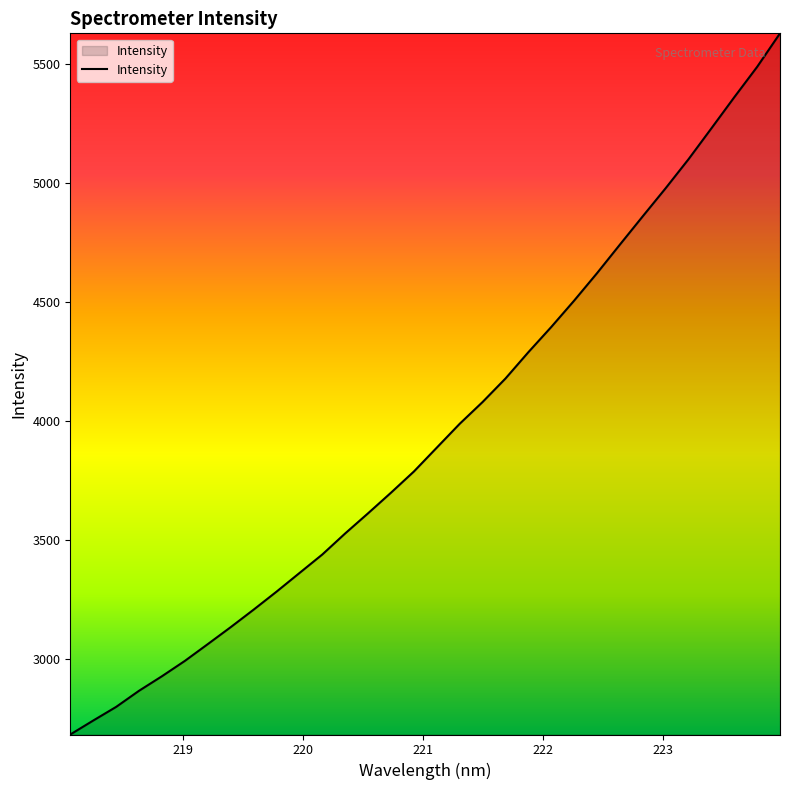

What is the maximum value shown in the chart?

5627.9